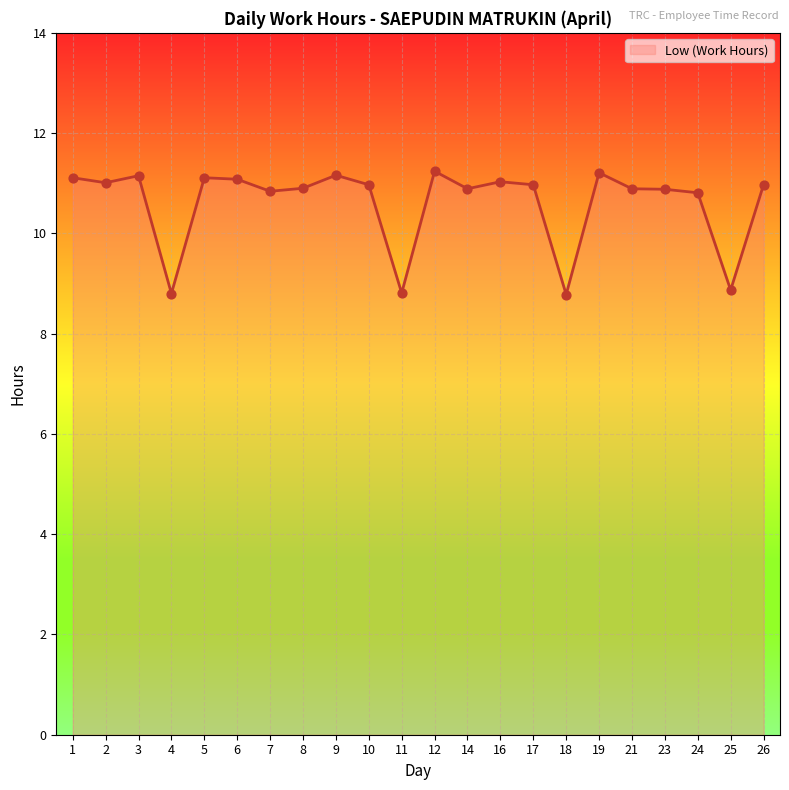

What is the change in value from 8 to 12?

+0.3